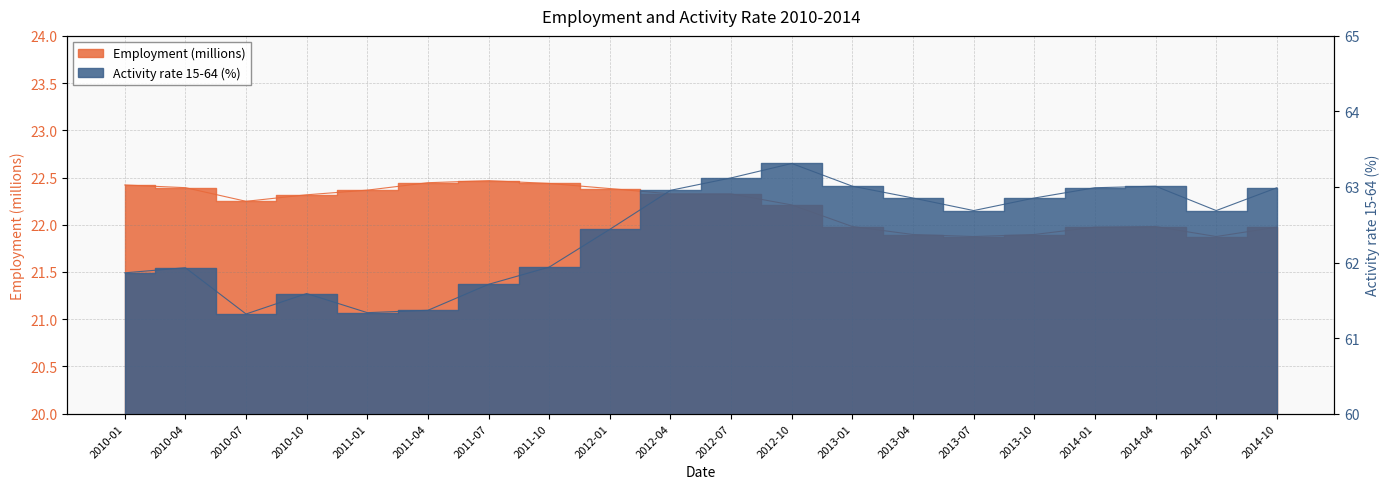

What is the sum of the Activity rate 15-64 (%) values at 2010-10 and 2011-10?

123.5